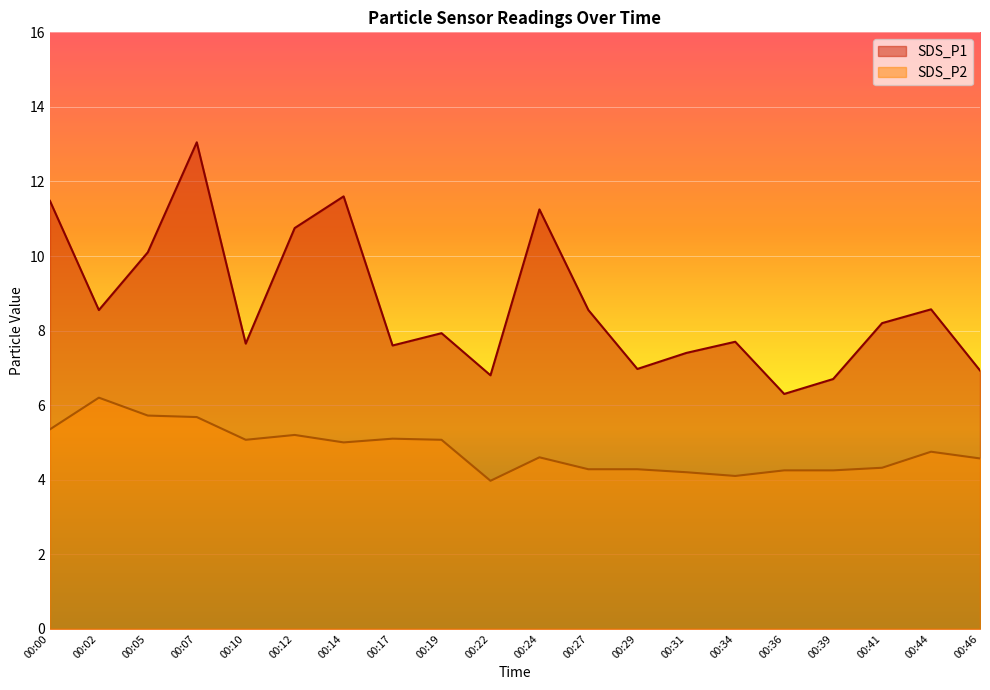

List the series in order of their overall mean, highest first.

SDS_P1, SDS_P2